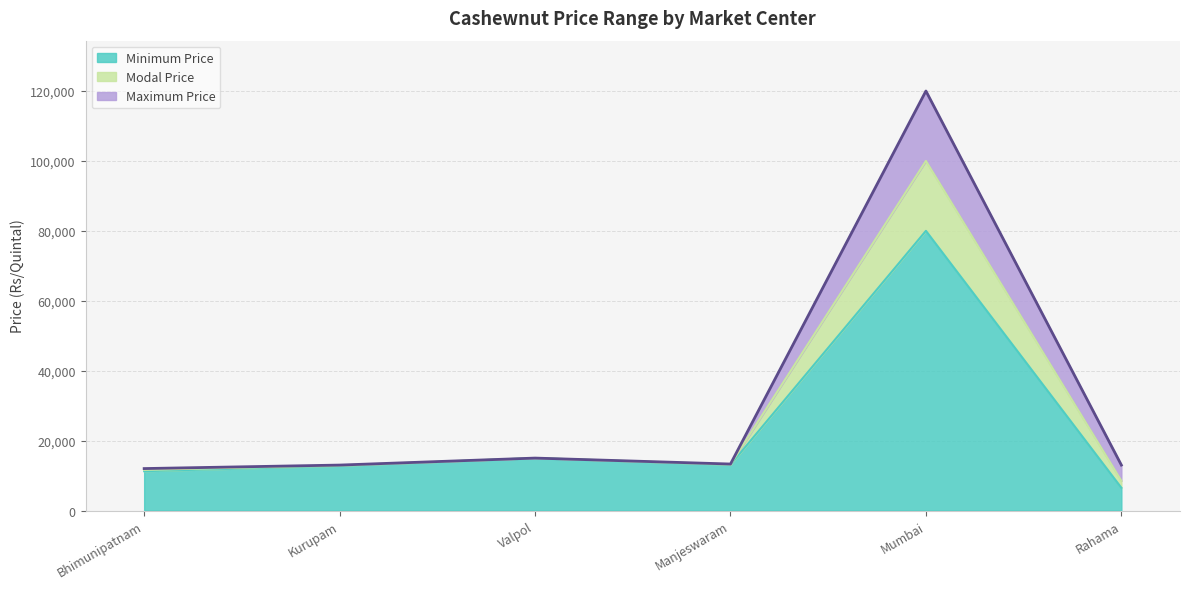

Between Valpol and Mumbai, which series saw the biggest shift?

Maximum Price